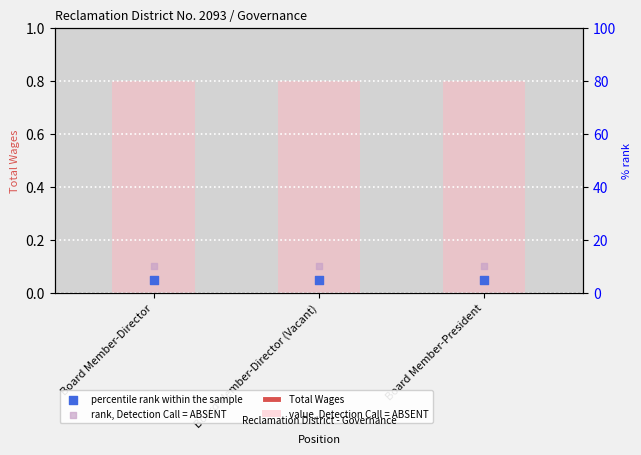

At which category is the sum across all series the highest?

Board Member-Director